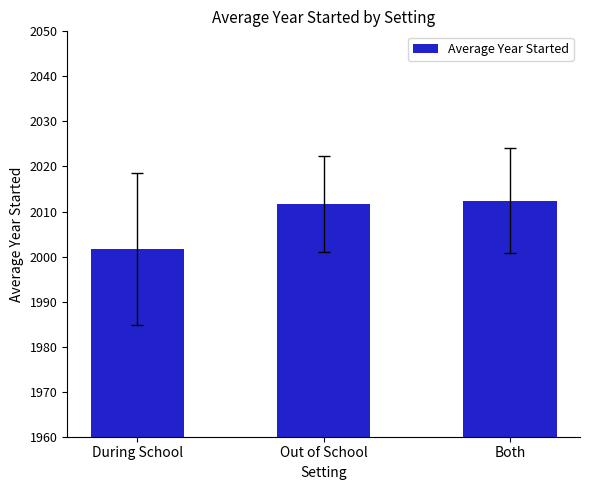

Rank the categories by value from highest to lowest.

Both, Out of School, During School